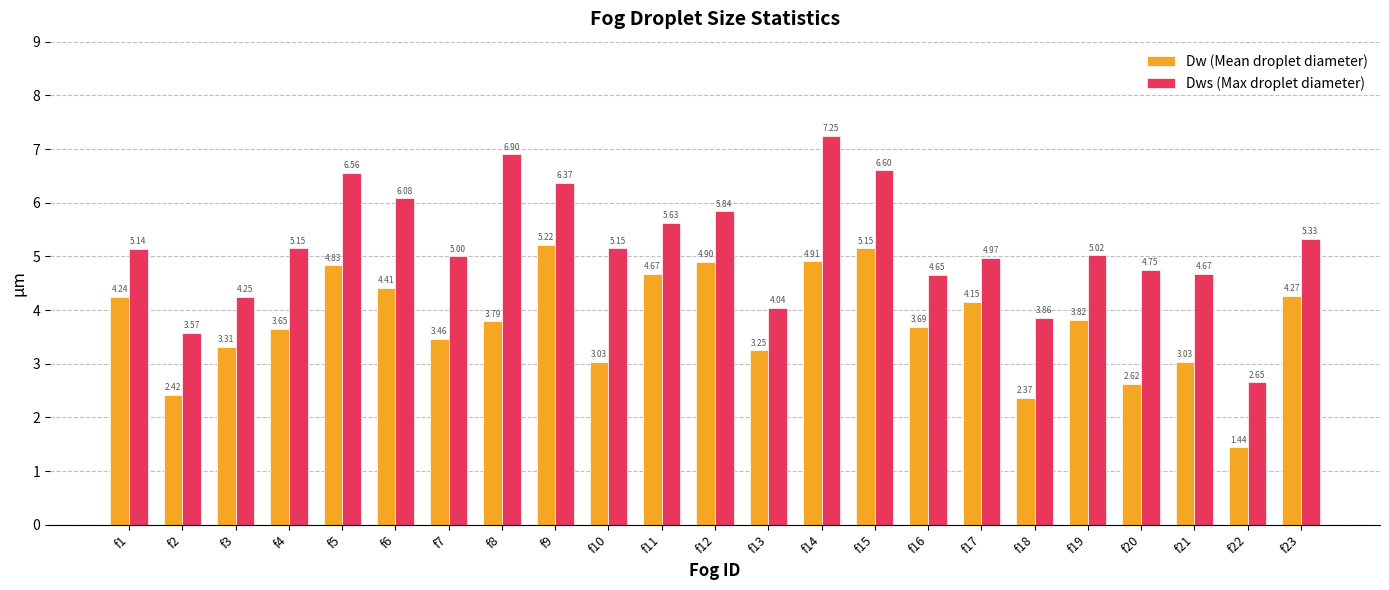

The value of Dws (Max droplet diameter) at f18 is 5.6. True or false?

False